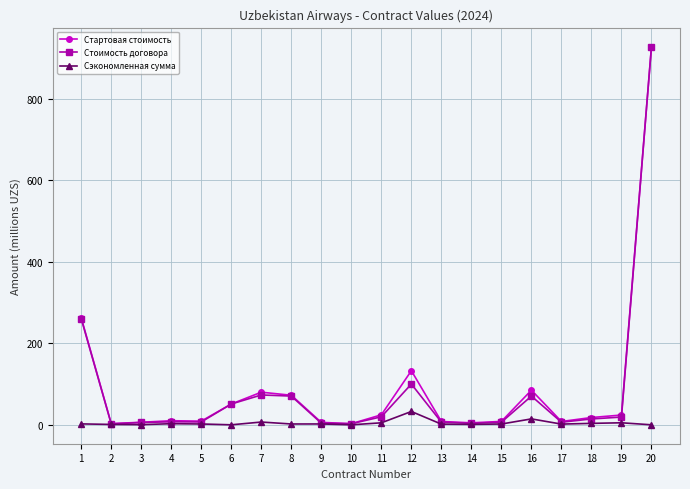

What is the maximum value shown in the chart?

928.0